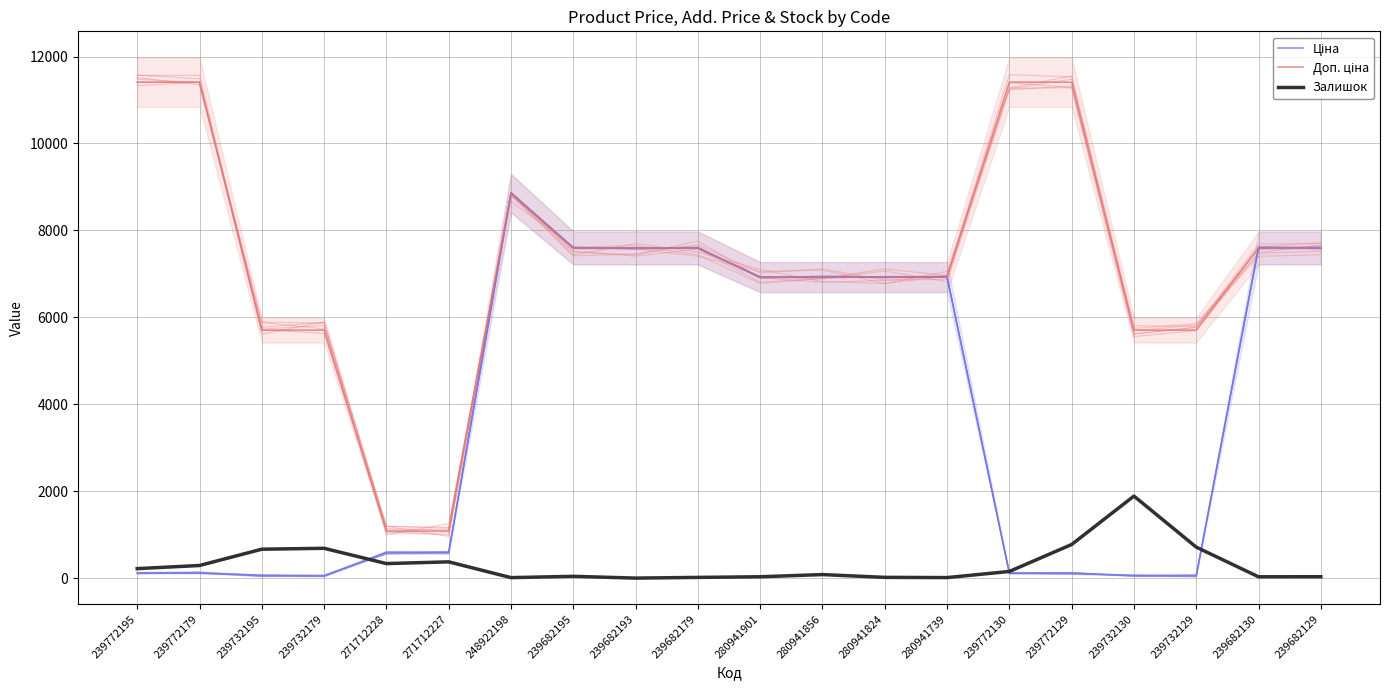

The Залишок series shows 57.8 at 239682195. True or false?

False